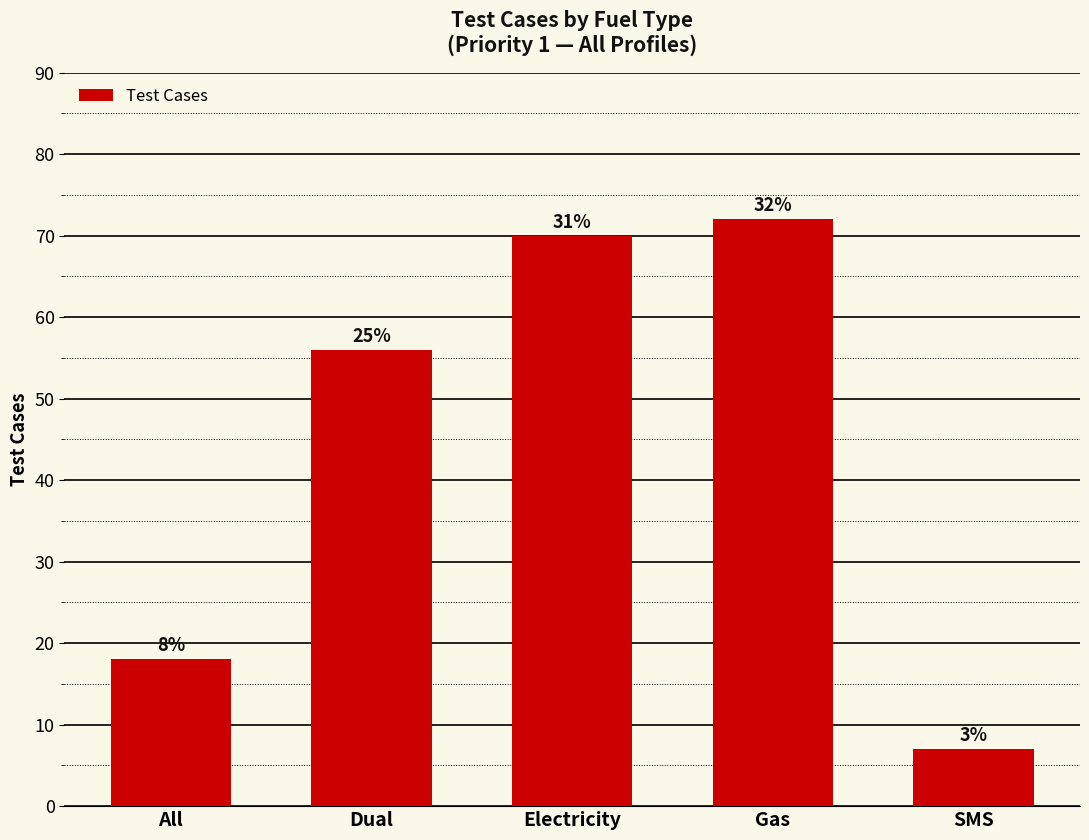

Rank the categories by value from highest to lowest.

Gas, Electricity, Dual, All, SMS